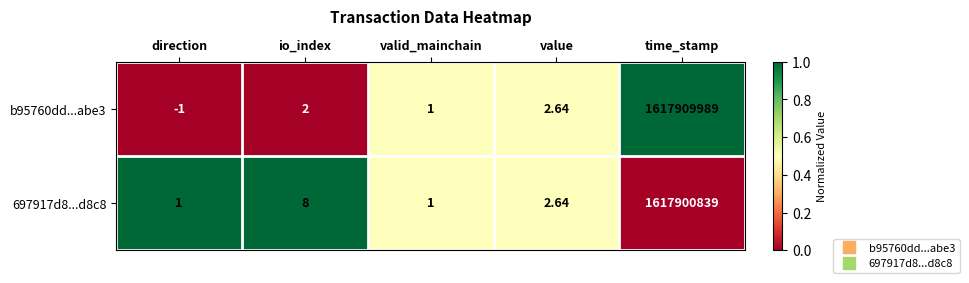

Which category has the highest value across all series?

time_stamp